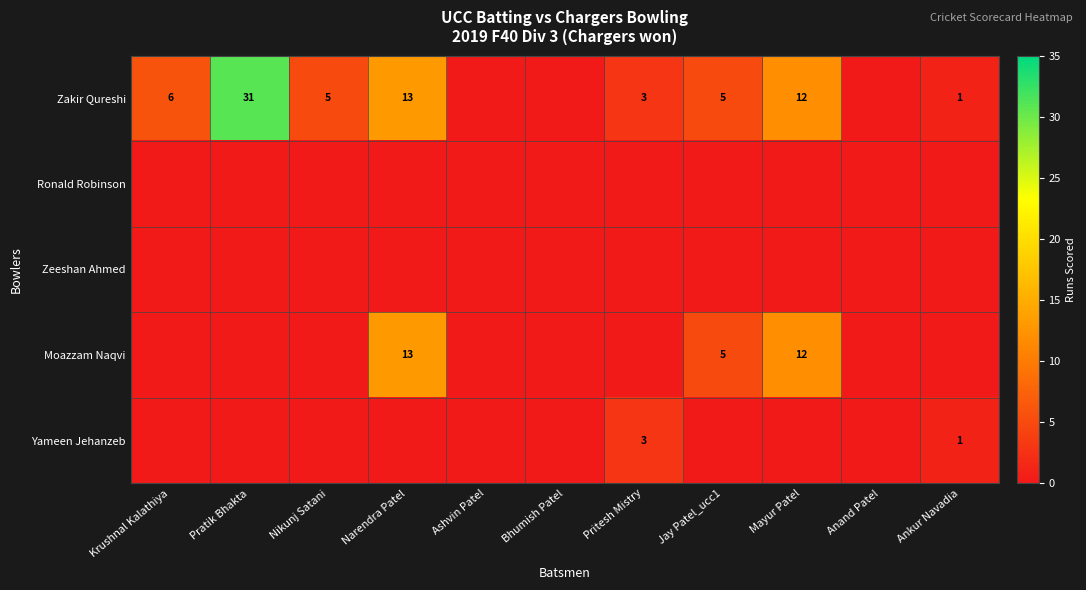

What is the greatest value displayed?

31